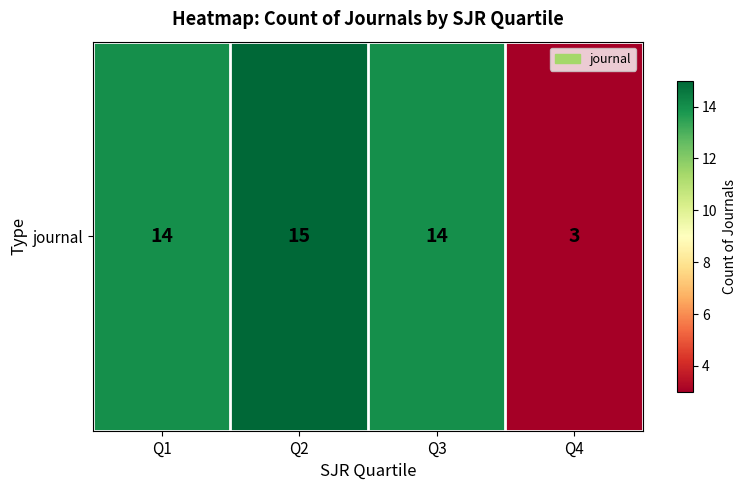

Reading left to right, list all the values displayed in this chart.

Q1=14	Q2=15	Q3=14	Q4=3